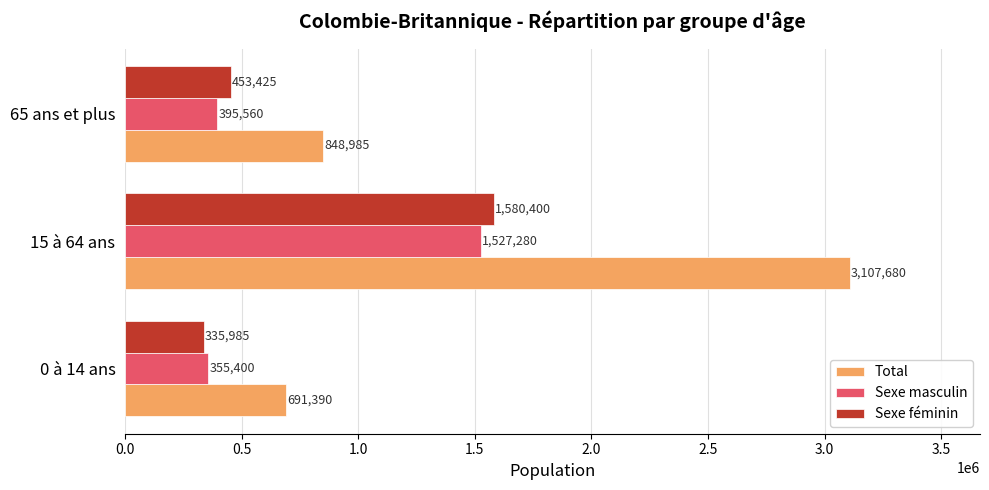

What is the difference between the second highest and minimum values in the Total series?

157595